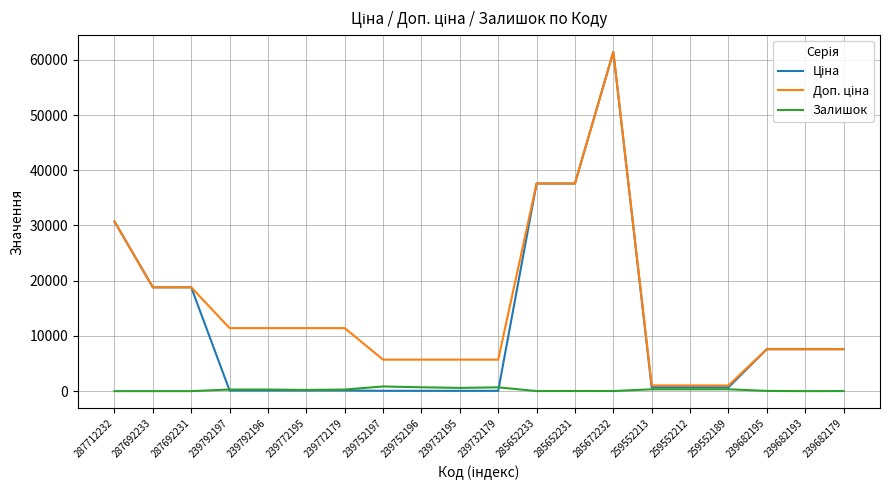

What is the maximum value shown in the chart?

61434.3